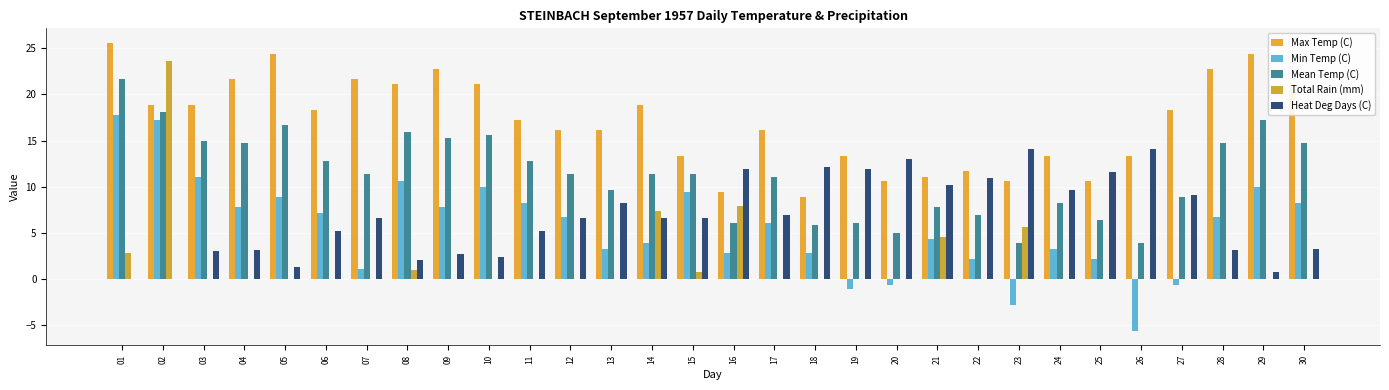

Does the chart contain stacked bars?

No